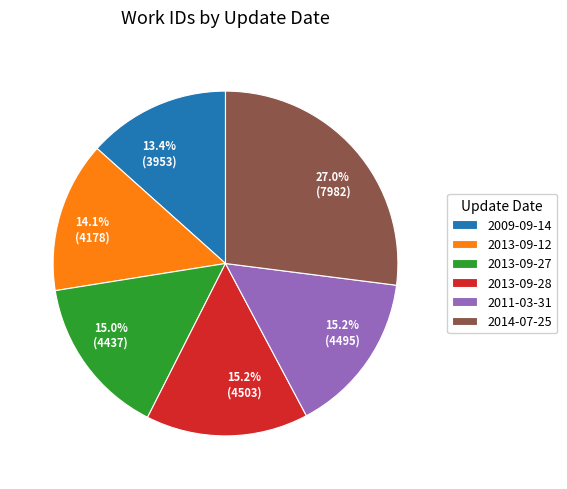

Does 2009-09-14 represent more than half of the total?

No